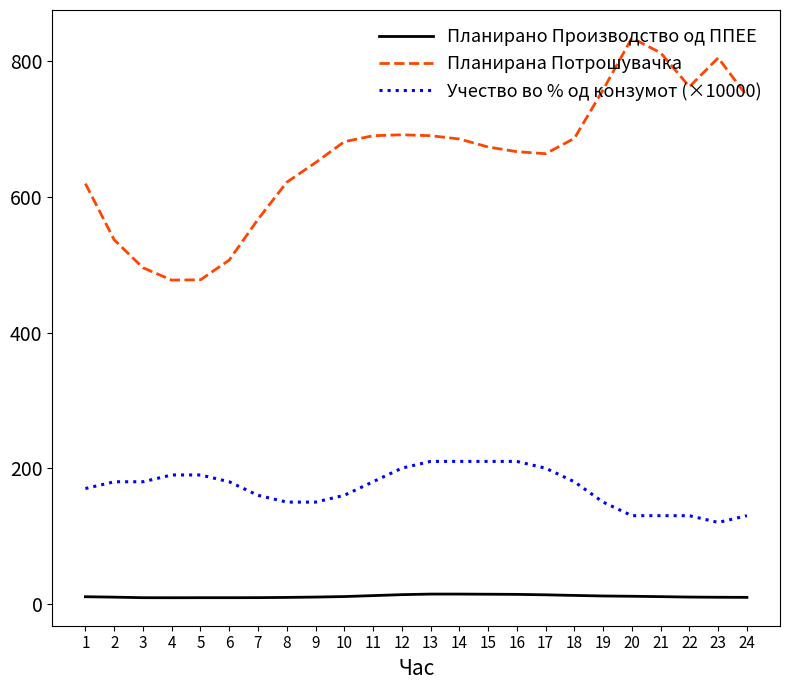

True or false: Учество во % од конзумот (×10000) and Планирано Производство од ППЕЕ intersect in this chart.

False